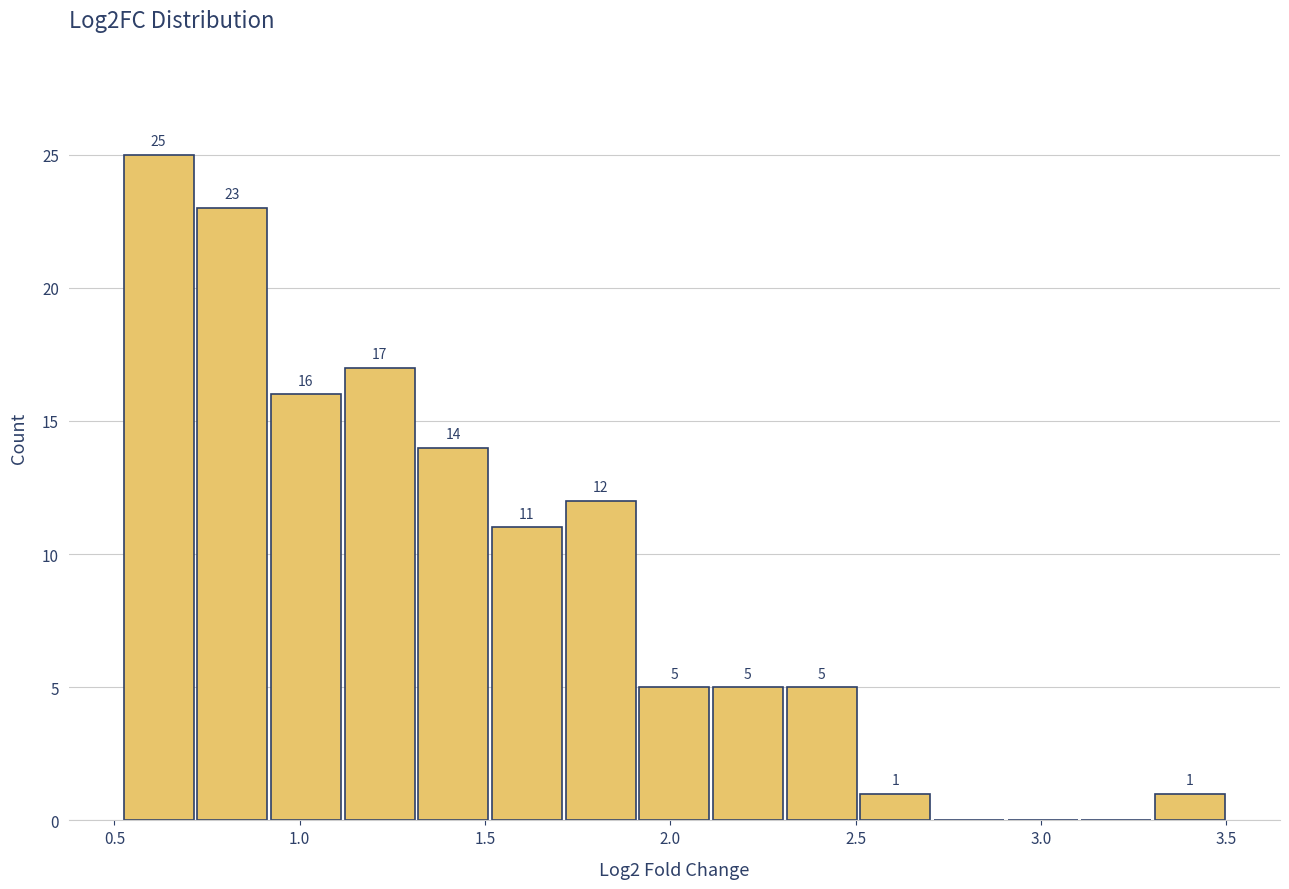

Around what value on the x-axis is the tallest bar? Give the approximate position of its centre, as read against the axis.

0.60